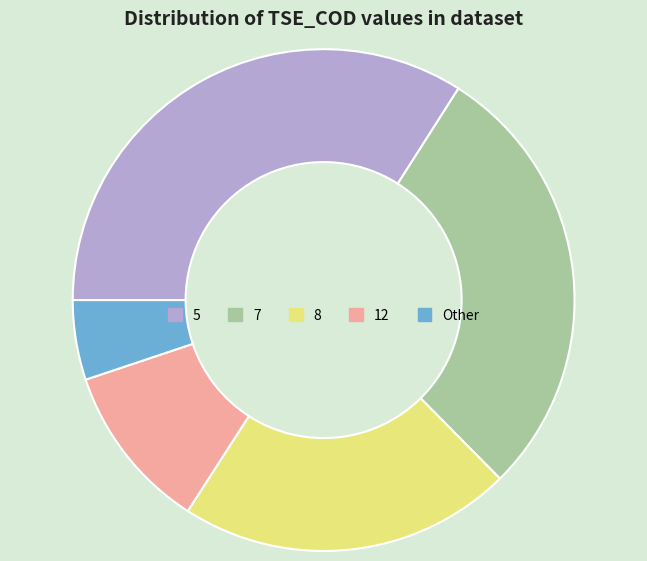

What is the smallest slice in the pie chart?

Other